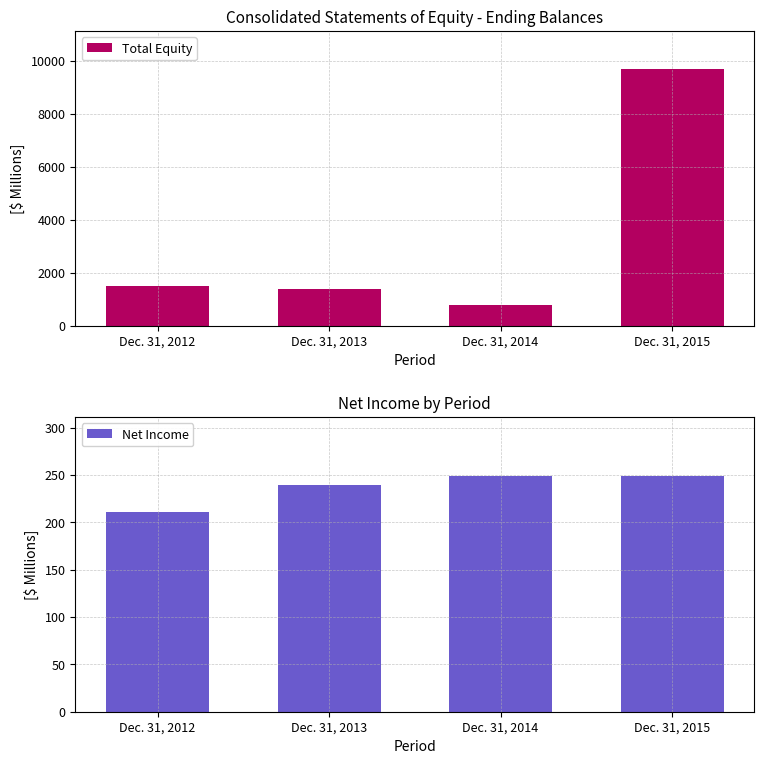

Count the number of categories in the chart.

4